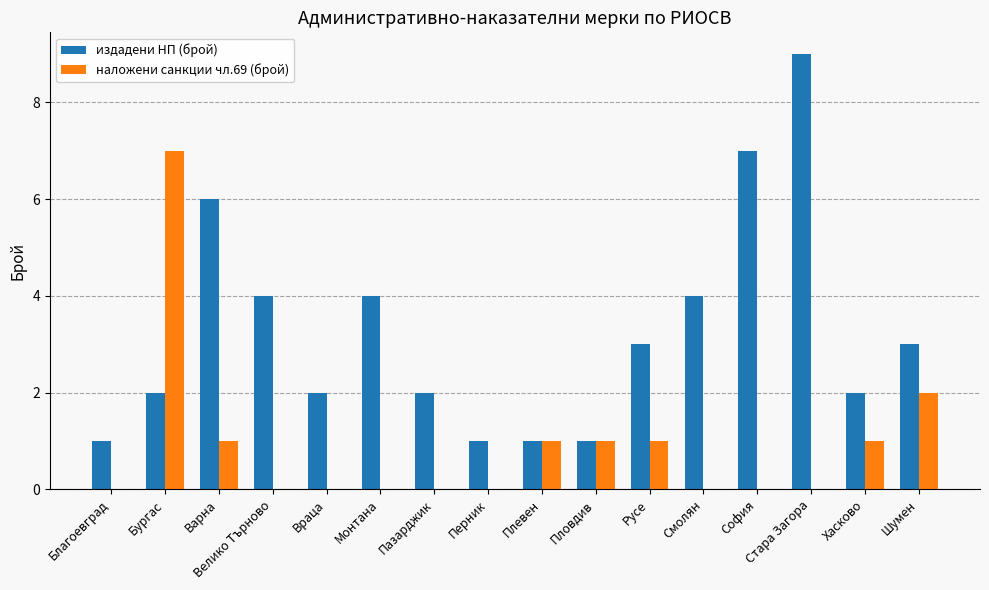

Between Пазарджик and Хасково, which series saw the biggest shift?

наложени санкции чл.69 (брой)